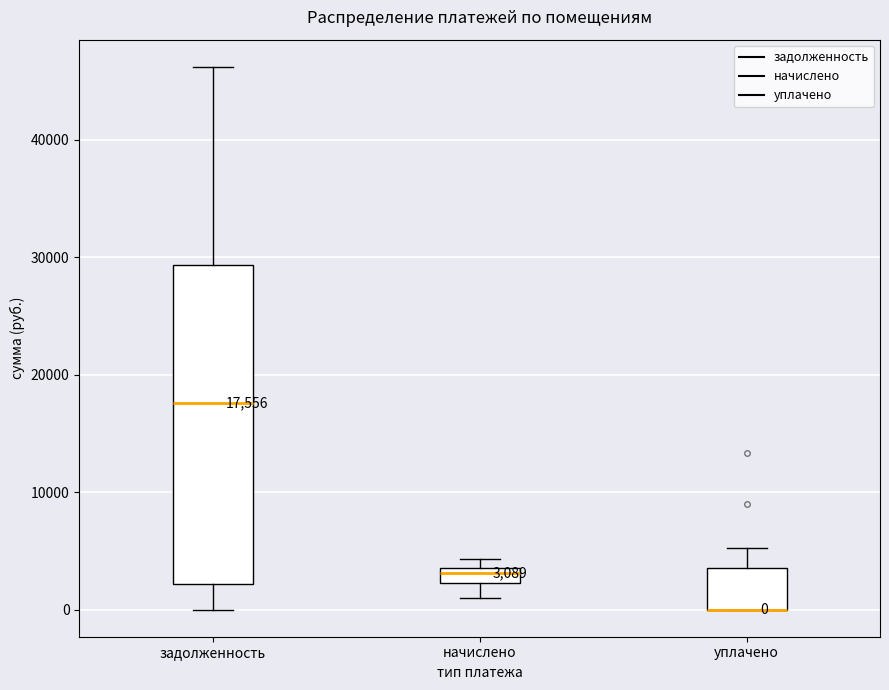

Comparing the boxes themselves (not the whiskers), which one is the tallest?

задолженность